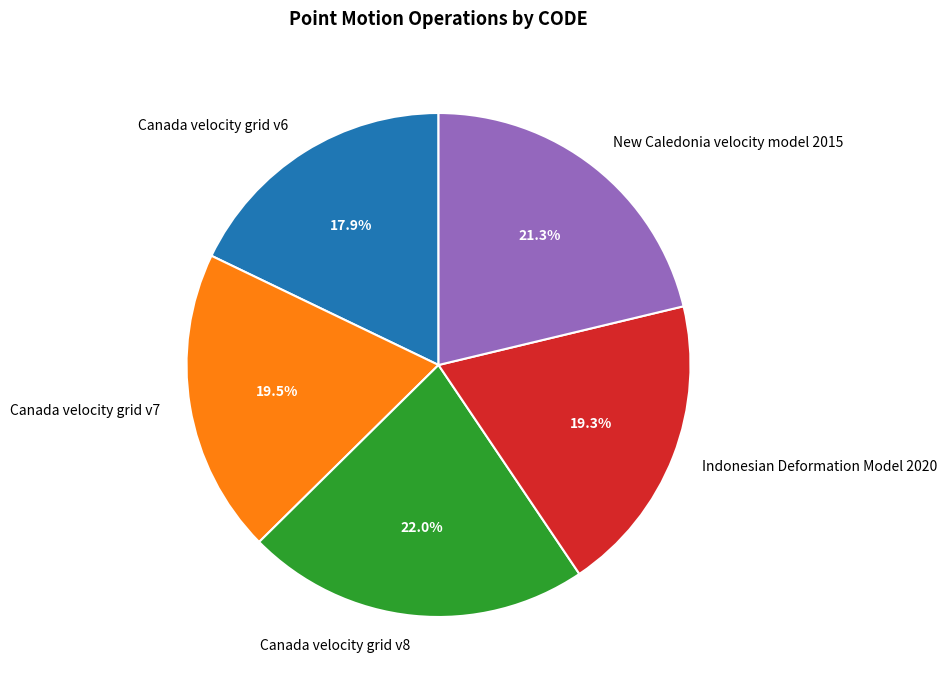

How many segments does this pie chart have?

5